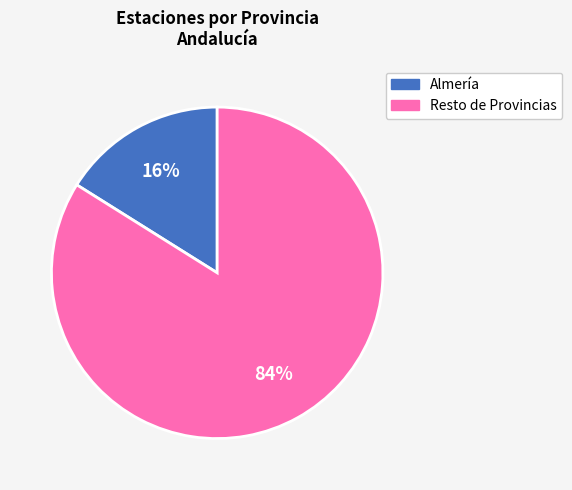

Does any single category account for the majority?

Yes